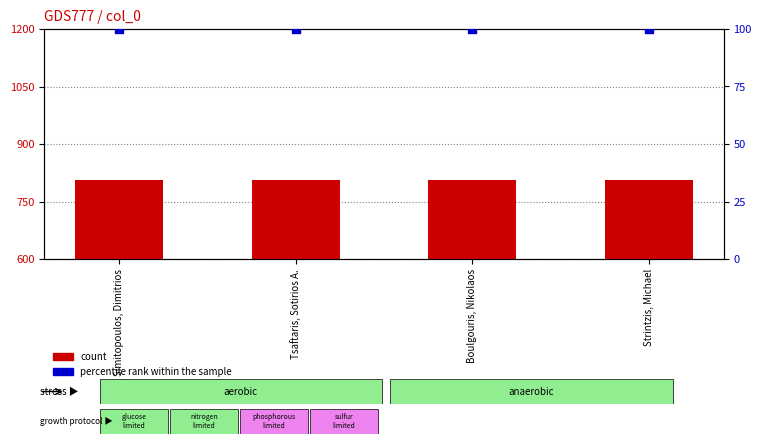

Which series has the largest total across all categories?

count